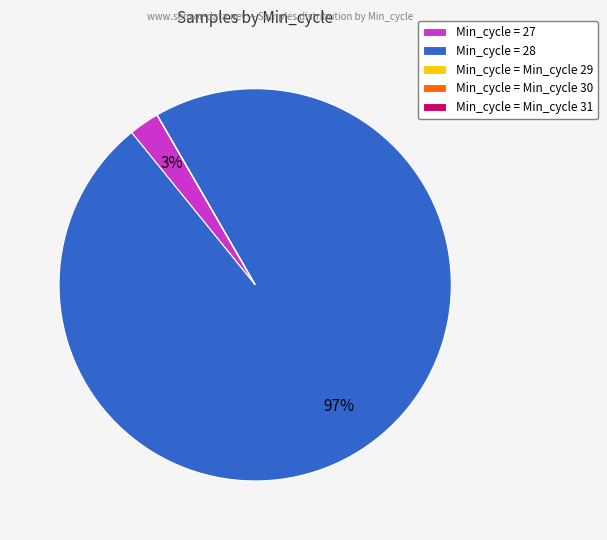

True or false: Min_cycle = 27 accounts for 3% of the total.

True